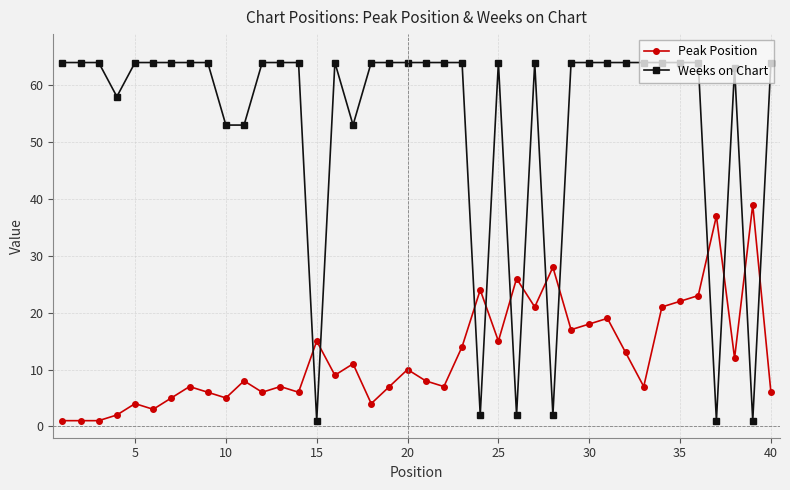

Reading right to left, transcribe all the data shown in this chart.

Peak Position: 6	39	12	37	23	22	21	7	13	19	18	17	28	21	26	15	24	14	7	8	10	7	4	11	9	15	6	7	6	8	5	6	7	5	3	4	2	1	1	1
Weeks on Chart: 64	1	63	1	64	64	64	64	64	64	64	64	2	64	2	64	2	64	64	64	64	64	64	53	64	1	64	64	64	53	53	64	64	64	64	64	58	64	64	64